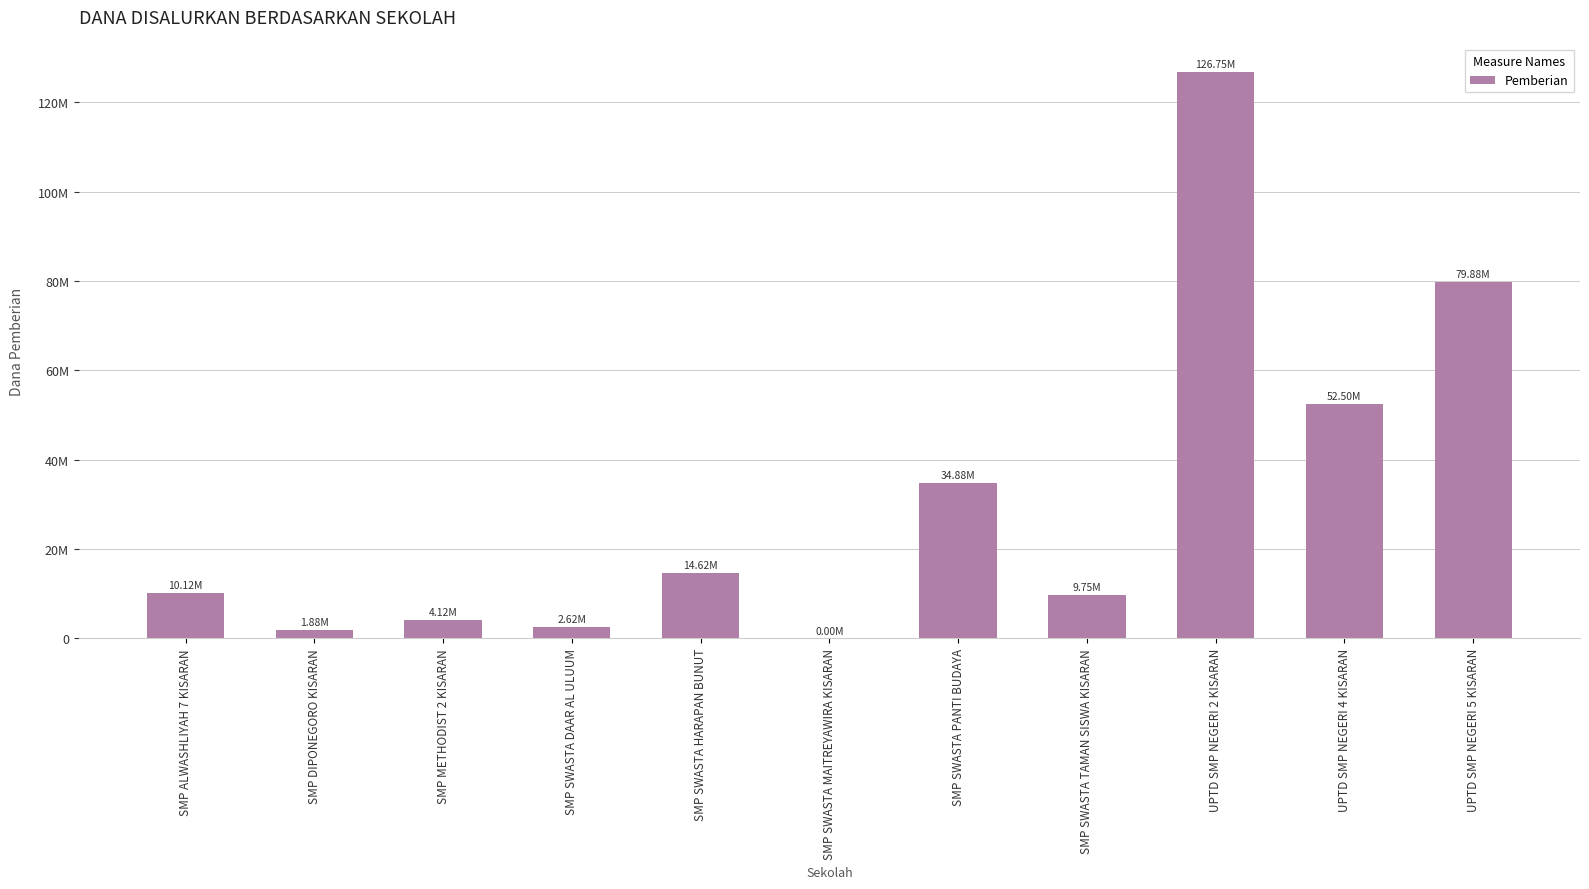

What is the sum of all values?

337125000